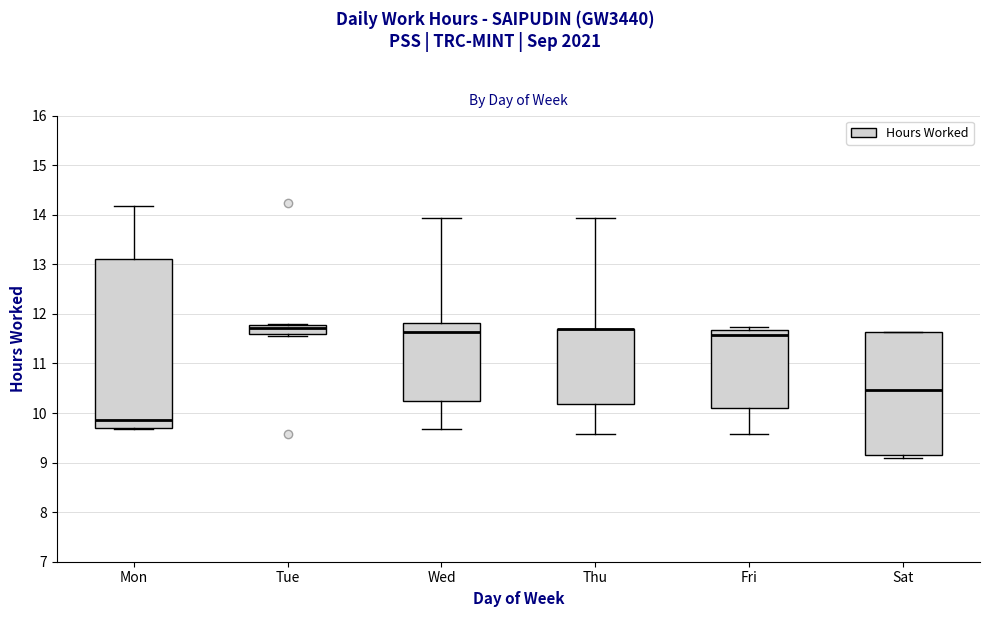

Reading left to right, read every box against the y-axis: the position of its median line, the range the box covers, and the ends of its whiskers. The values are not printed on the chart, so give them approximately, as read against the axis.

Mon: median 9.9, box 9.7 to 13.1, whiskers 9.7 (just below the box's lower edge) to 14.2
Tue: median 11.7, box 11.6 to 11.8, whiskers 11.6 (just below the box's lower edge) to 11.8
Wed: median 11.6, box 10.2 to 11.8, whiskers 9.7 to 13.9
Thu: median 11.7 (drawn on the box's upper edge), box 10.2 to 11.7, whiskers 9.6 to 13.9
Fri: median 11.6, box 10.1 to 11.7, whiskers 9.6 to 11.7 (just above the box's upper edge)
Sat: median 10.5, box 9.2 to 11.6, whiskers 9.1 to 11.6